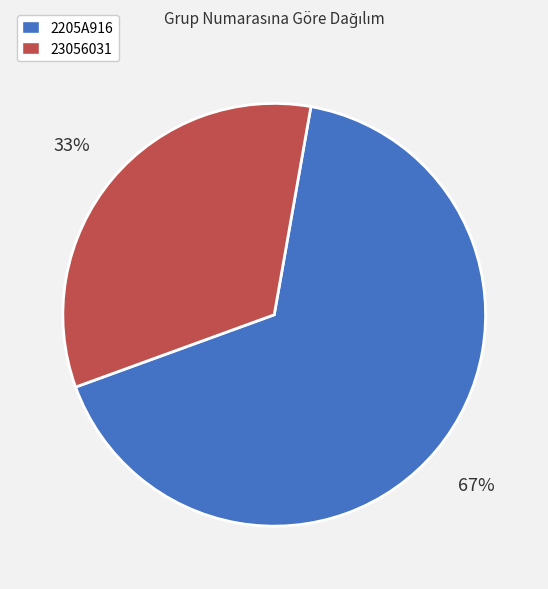

Which slice is the largest?

2205A916